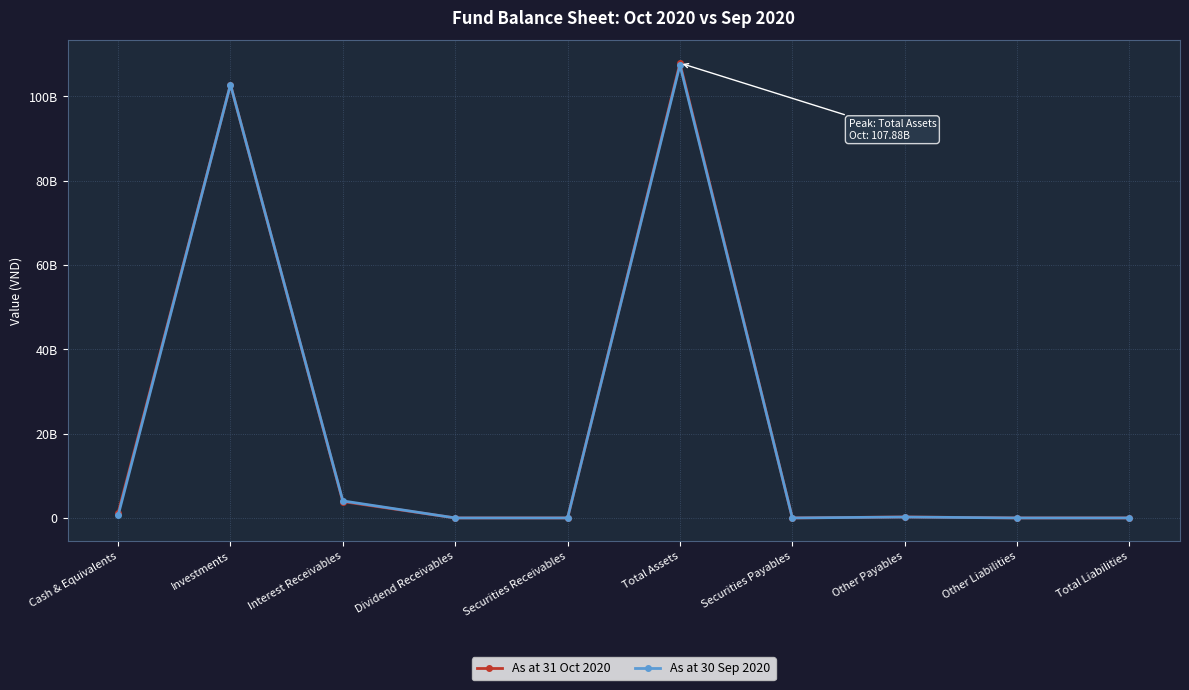

At how many categories does at least one series exceed 66689781411?

2